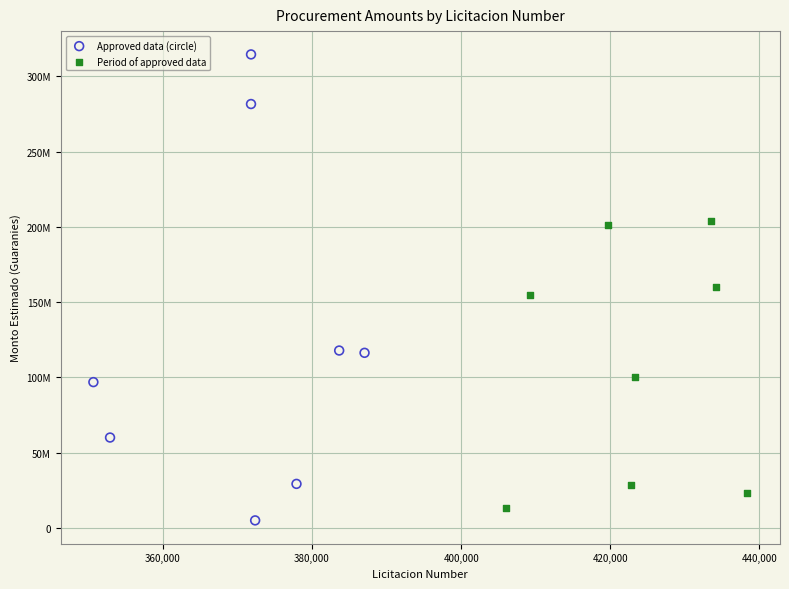

Which series contains the highest Y value?

Approved data (circle)